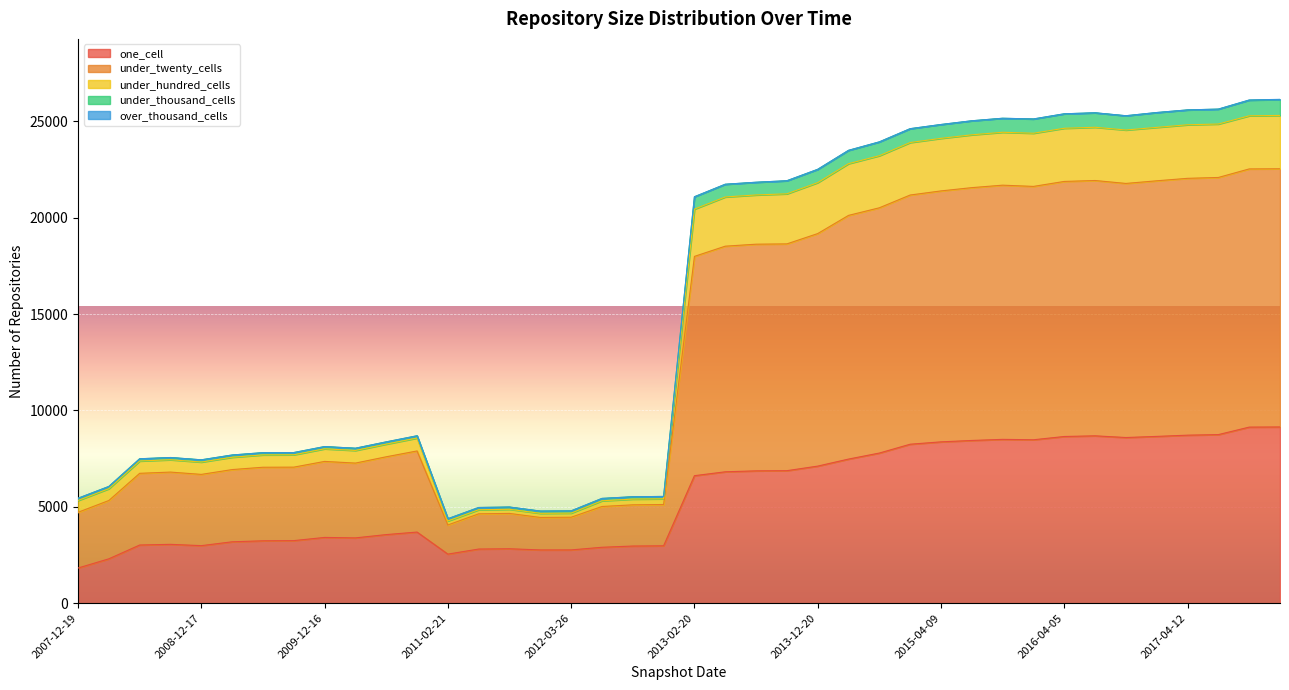

True or false: under_twenty_cells and under_thousand_cells intersect in this chart.

False